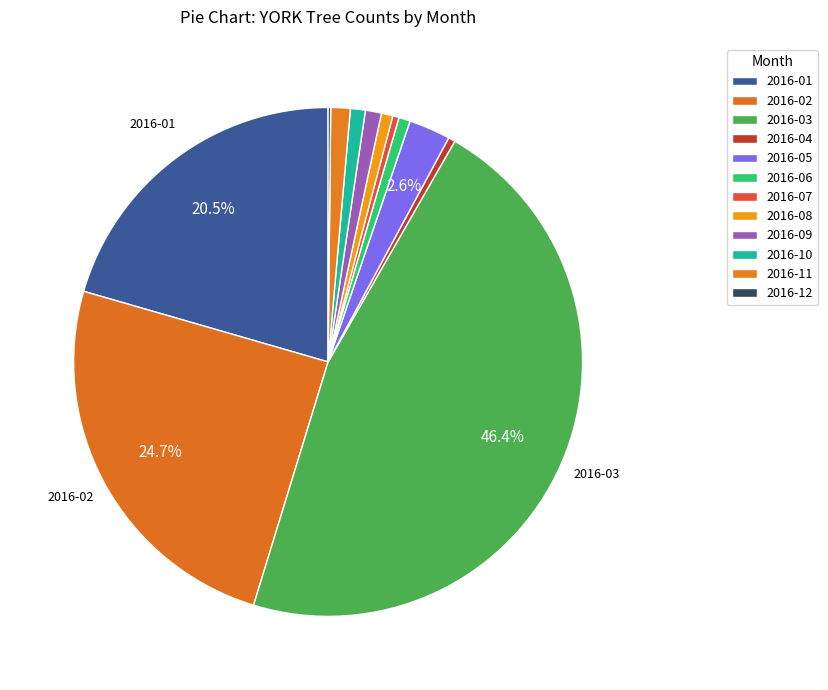

Is there any slice that represents more than half of the pie?

No